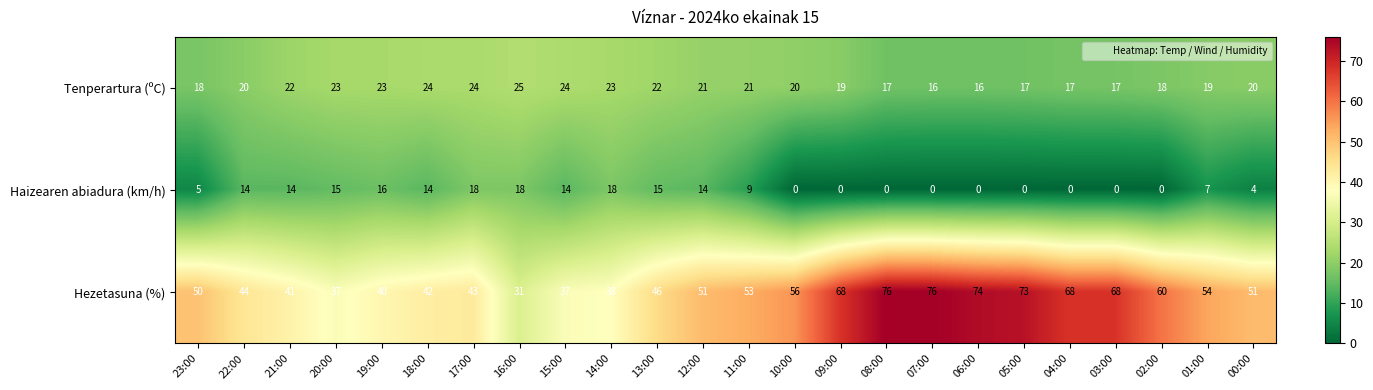

The value of Hezetasuna (%) at 14:00 is 38. True or false?

True